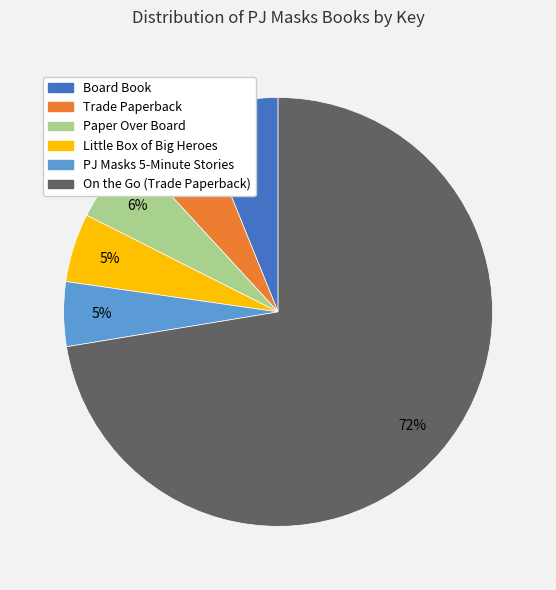

To the nearest percent, what percentage of the pie is Paper Over Board?

6%